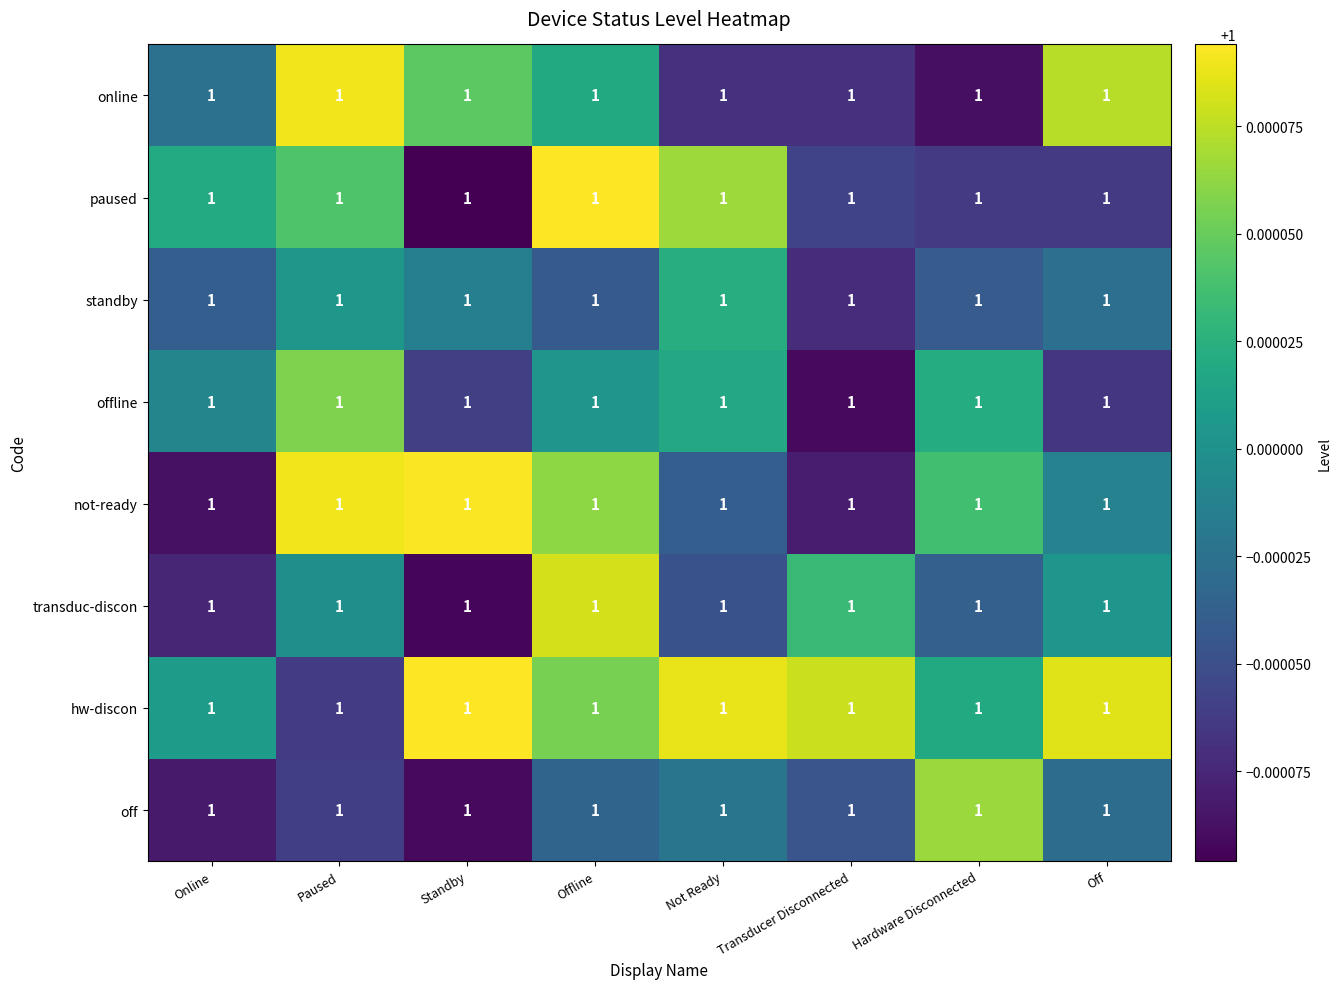

What is the lowest value of the paused series?

1.0